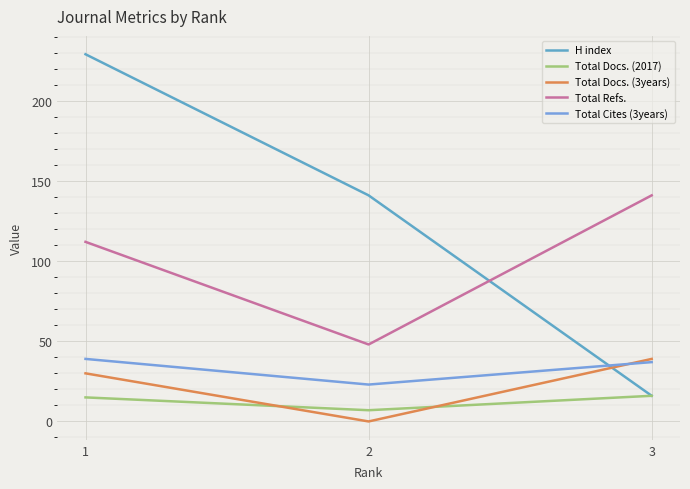

What is the difference between the highest and lowest values at 2?

141